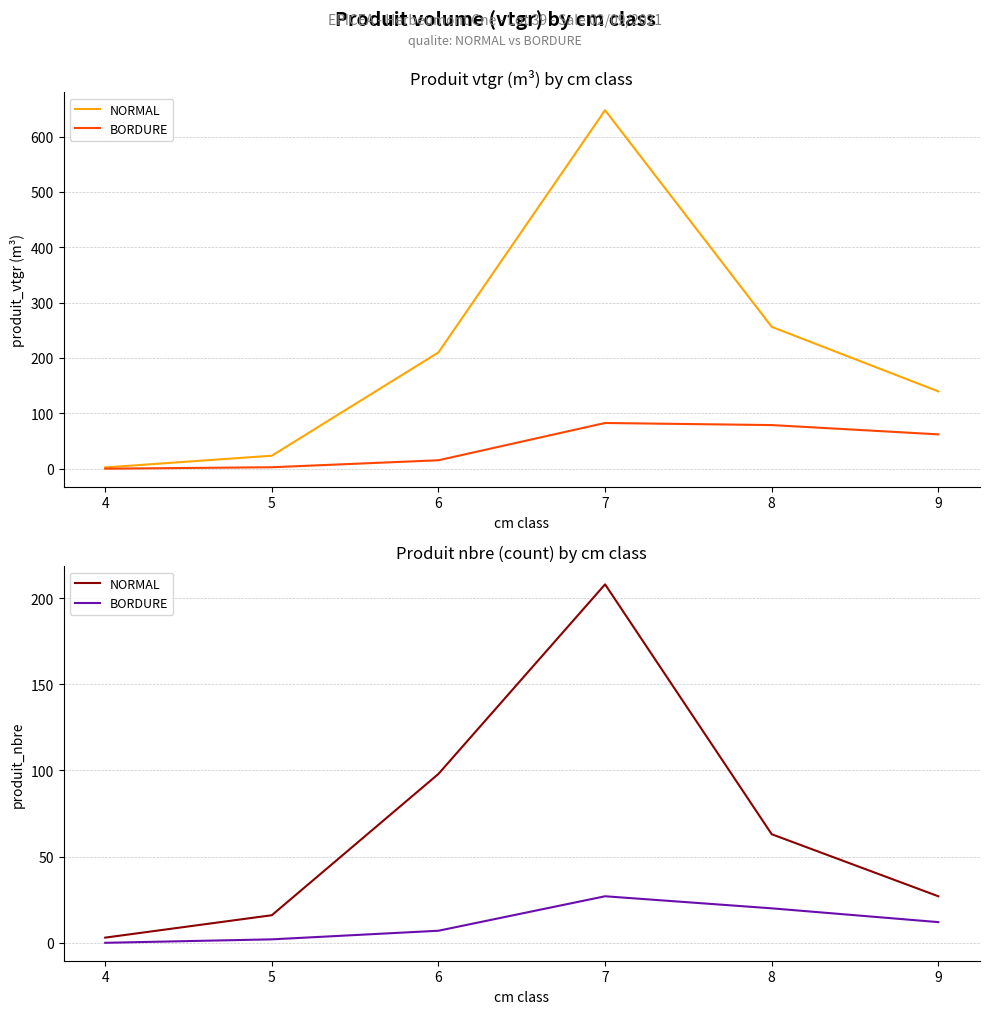

Is it true that NORMAL equals 6 at 5?

False